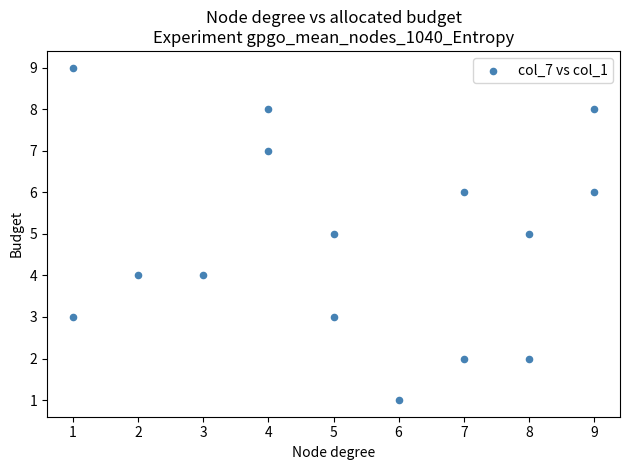

What is the range of X values (max minus min)?

8